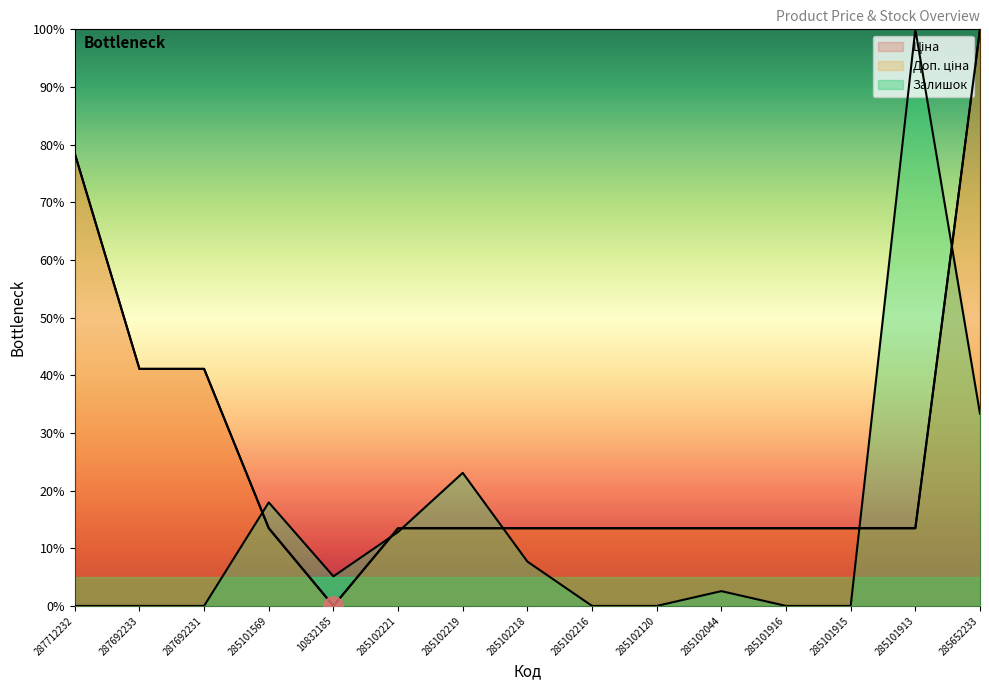

Reading left to right, what are all the values shown in this chart?

Ціна: 287712232=78.5	287692233=41.1	287692231=41.1	285101569=13.5	10832185=0.0	285102221=13.5	285102219=13.5	285102218=13.5	285102216=13.5	285102120=13.5	285102044=13.5	285101916=13.5	285101915=13.5	285101913=13.5	285652233=100.0
Доп. ціна: 287712232=78.5	287692233=41.1	287692231=41.1	285101569=13.5	10832185=0.0	285102221=13.5	285102219=13.5	285102218=13.5	285102216=13.5	285102120=13.5	285102044=13.5	285101916=13.5	285101915=13.5	285101913=13.5	285652233=100.0
Залишок: 287712232=0.0	287692233=0.0	287692231=0.0	285101569=17.9	10832185=5.1	285102221=12.8	285102219=23.1	285102218=7.7	285102216=0.0	285102120=0.0	285102044=2.6	285101916=0.0	285101915=0.0	285101913=100.0	285652233=33.3